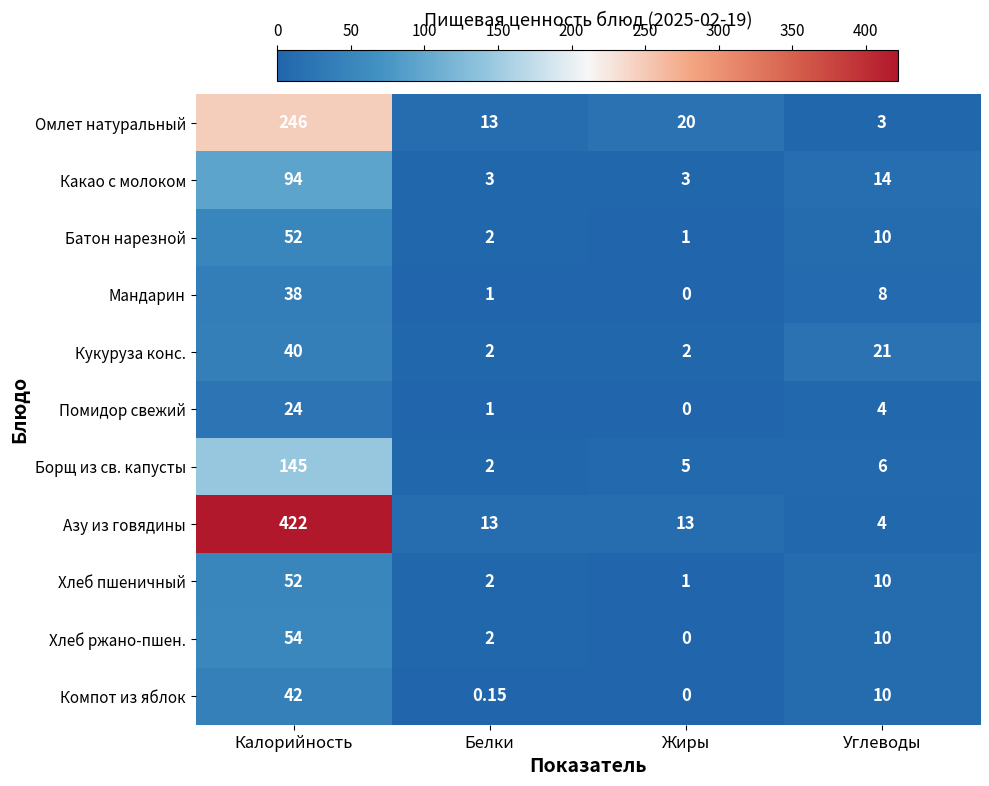

At which category is the sum across all series the highest?

Калорийность